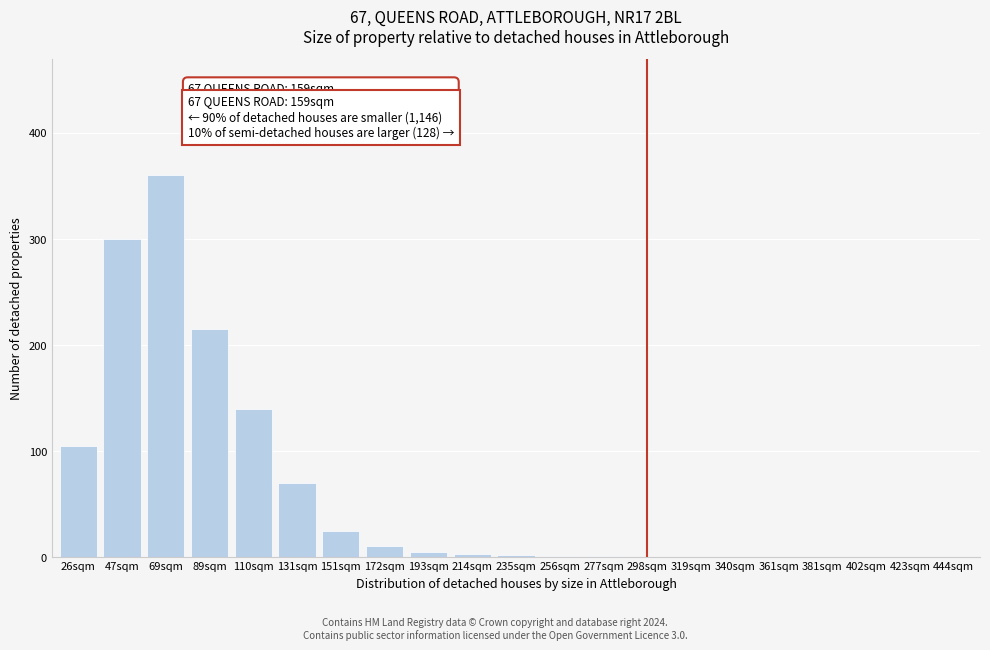

What is the greatest value displayed?

360